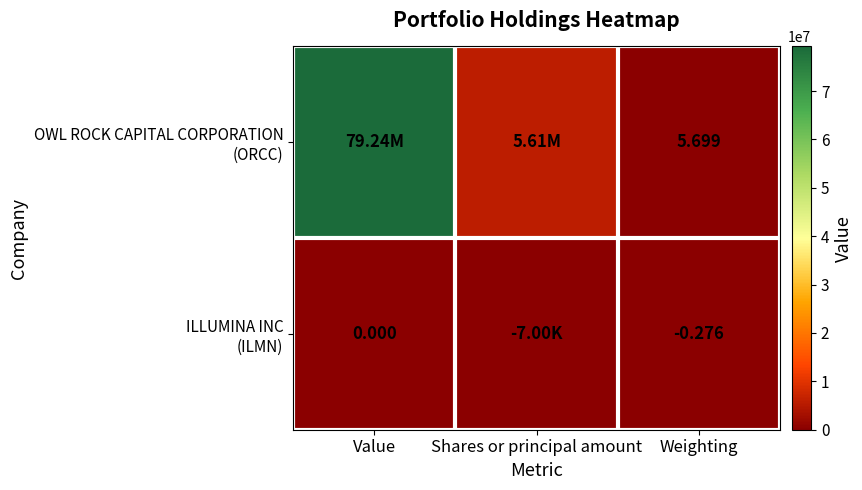

What is the difference between the highest and lowest values at Value?

79240000.0